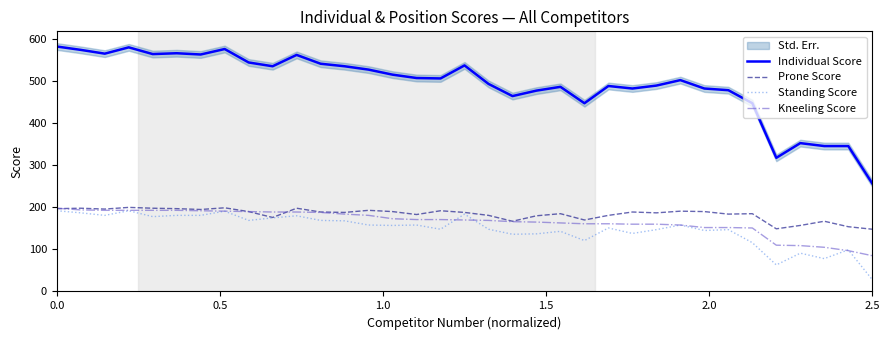

At how many categories does at least one series exceed 402?

30